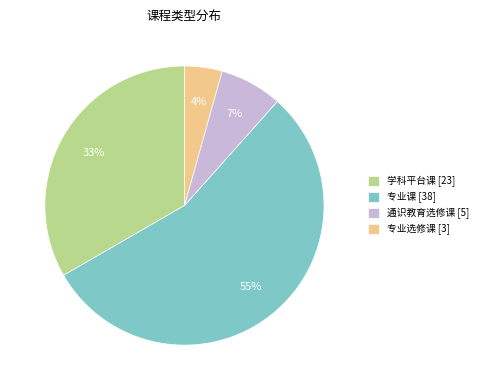

Between 专业选修课 [3] and 学科平台课 [23], which is larger?

学科平台课 [23]